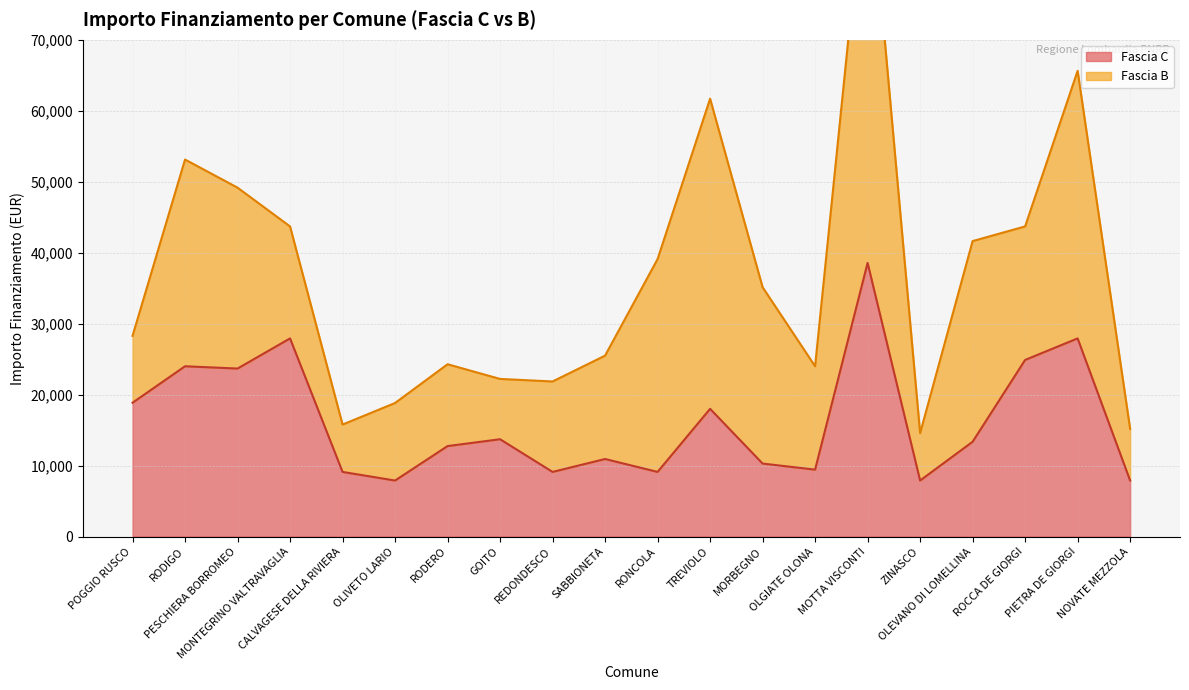

What is the ratio of the value at REDONDESCO to the value at RODERO?

0.7